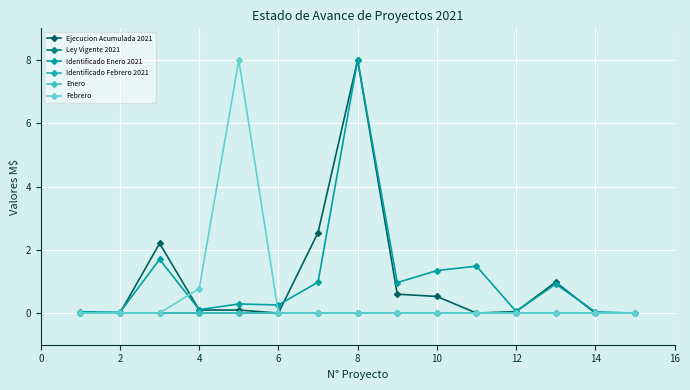

Does the chart have visible grid lines?

Yes